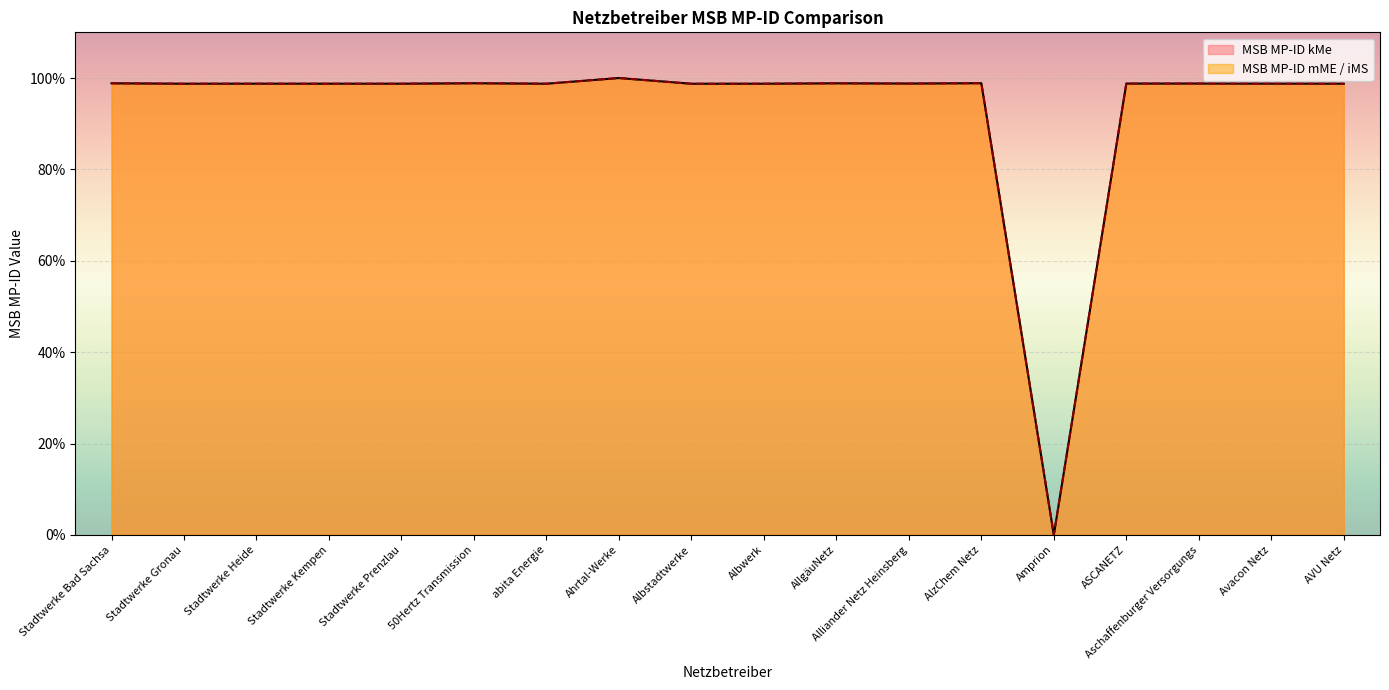

Which label corresponds to the smallest value in the chart?

Amprion